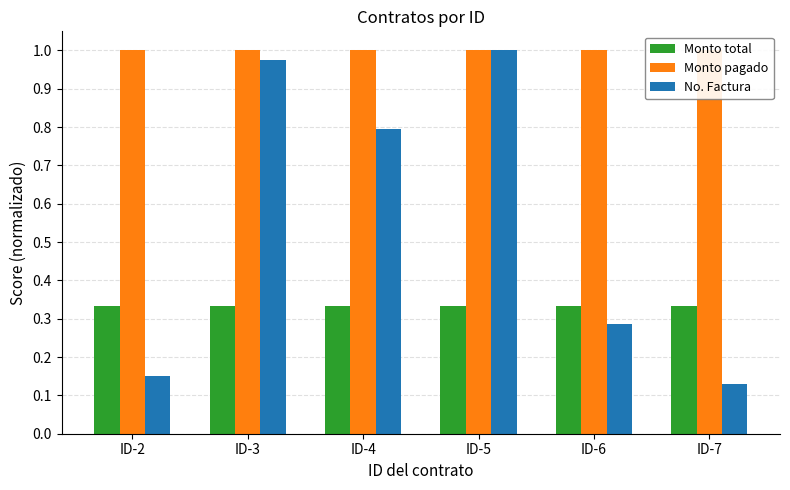

List the labels in order of Monto pagado value, largest first.

ID-2, ID-3, ID-4, ID-5, ID-6, ID-7